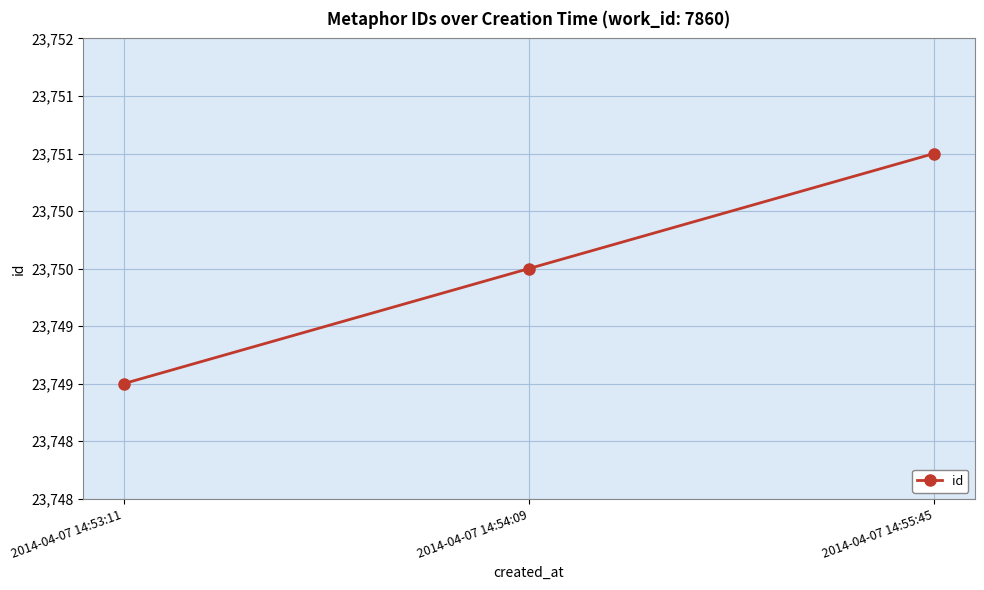

Does the chart have visible grid lines?

Yes